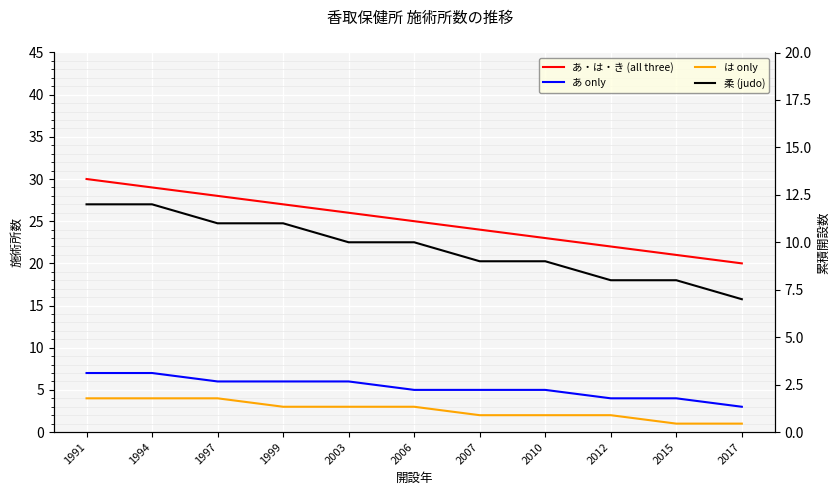

Which category has the highest value in the あ・は・き (all three) series?

1991